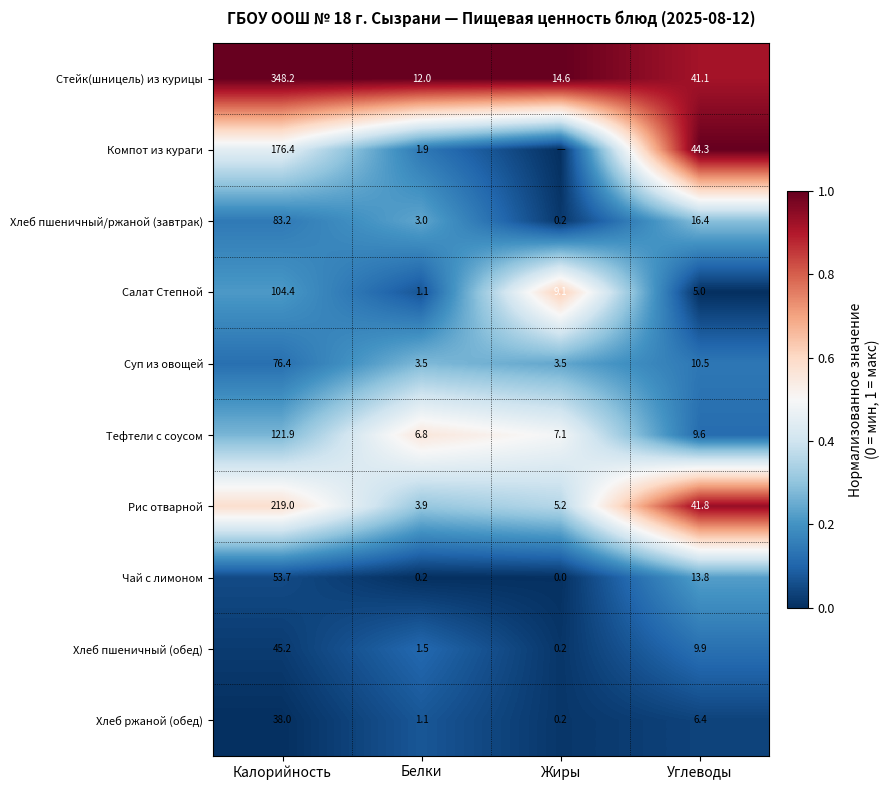

What is the difference between the Рис отварной values at Белки and Углеводы?

37.9